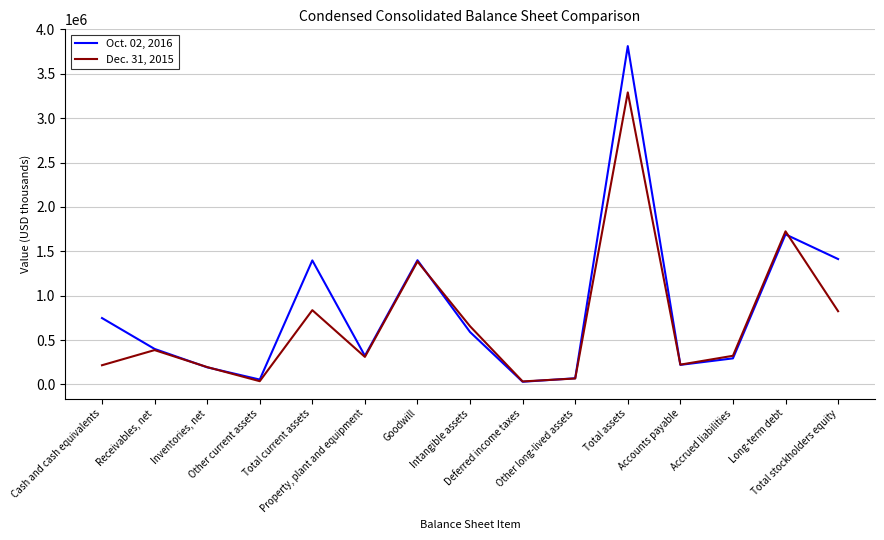

What is the smallest value displayed?

30596